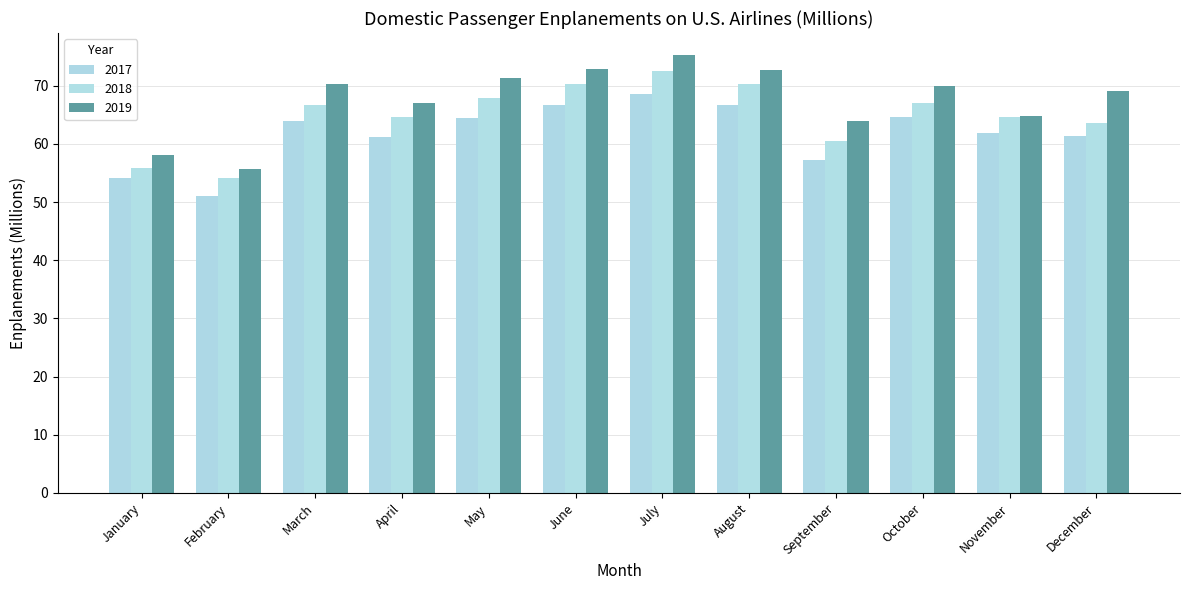

Is the value of 2019 at November greater than the value of 2018 at January?

Yes